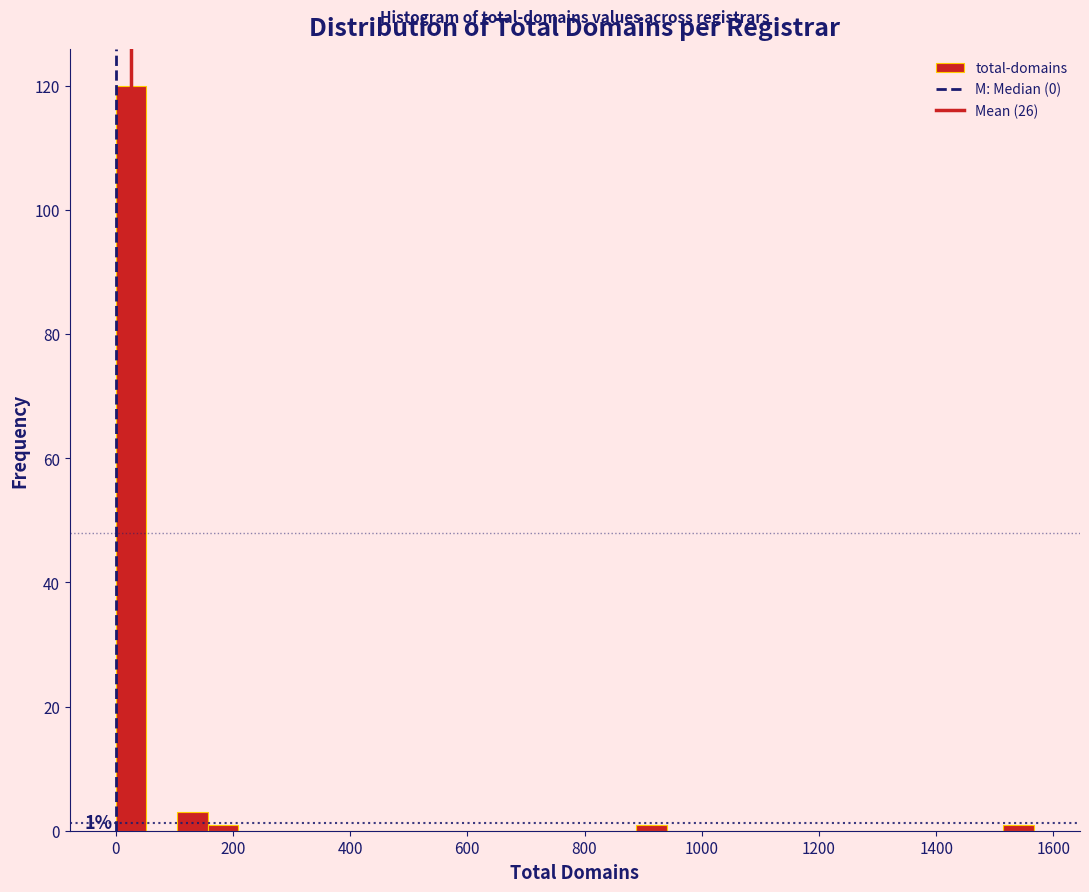

Read against the x-axis, roughly where is the centre of the tallest bar?

20